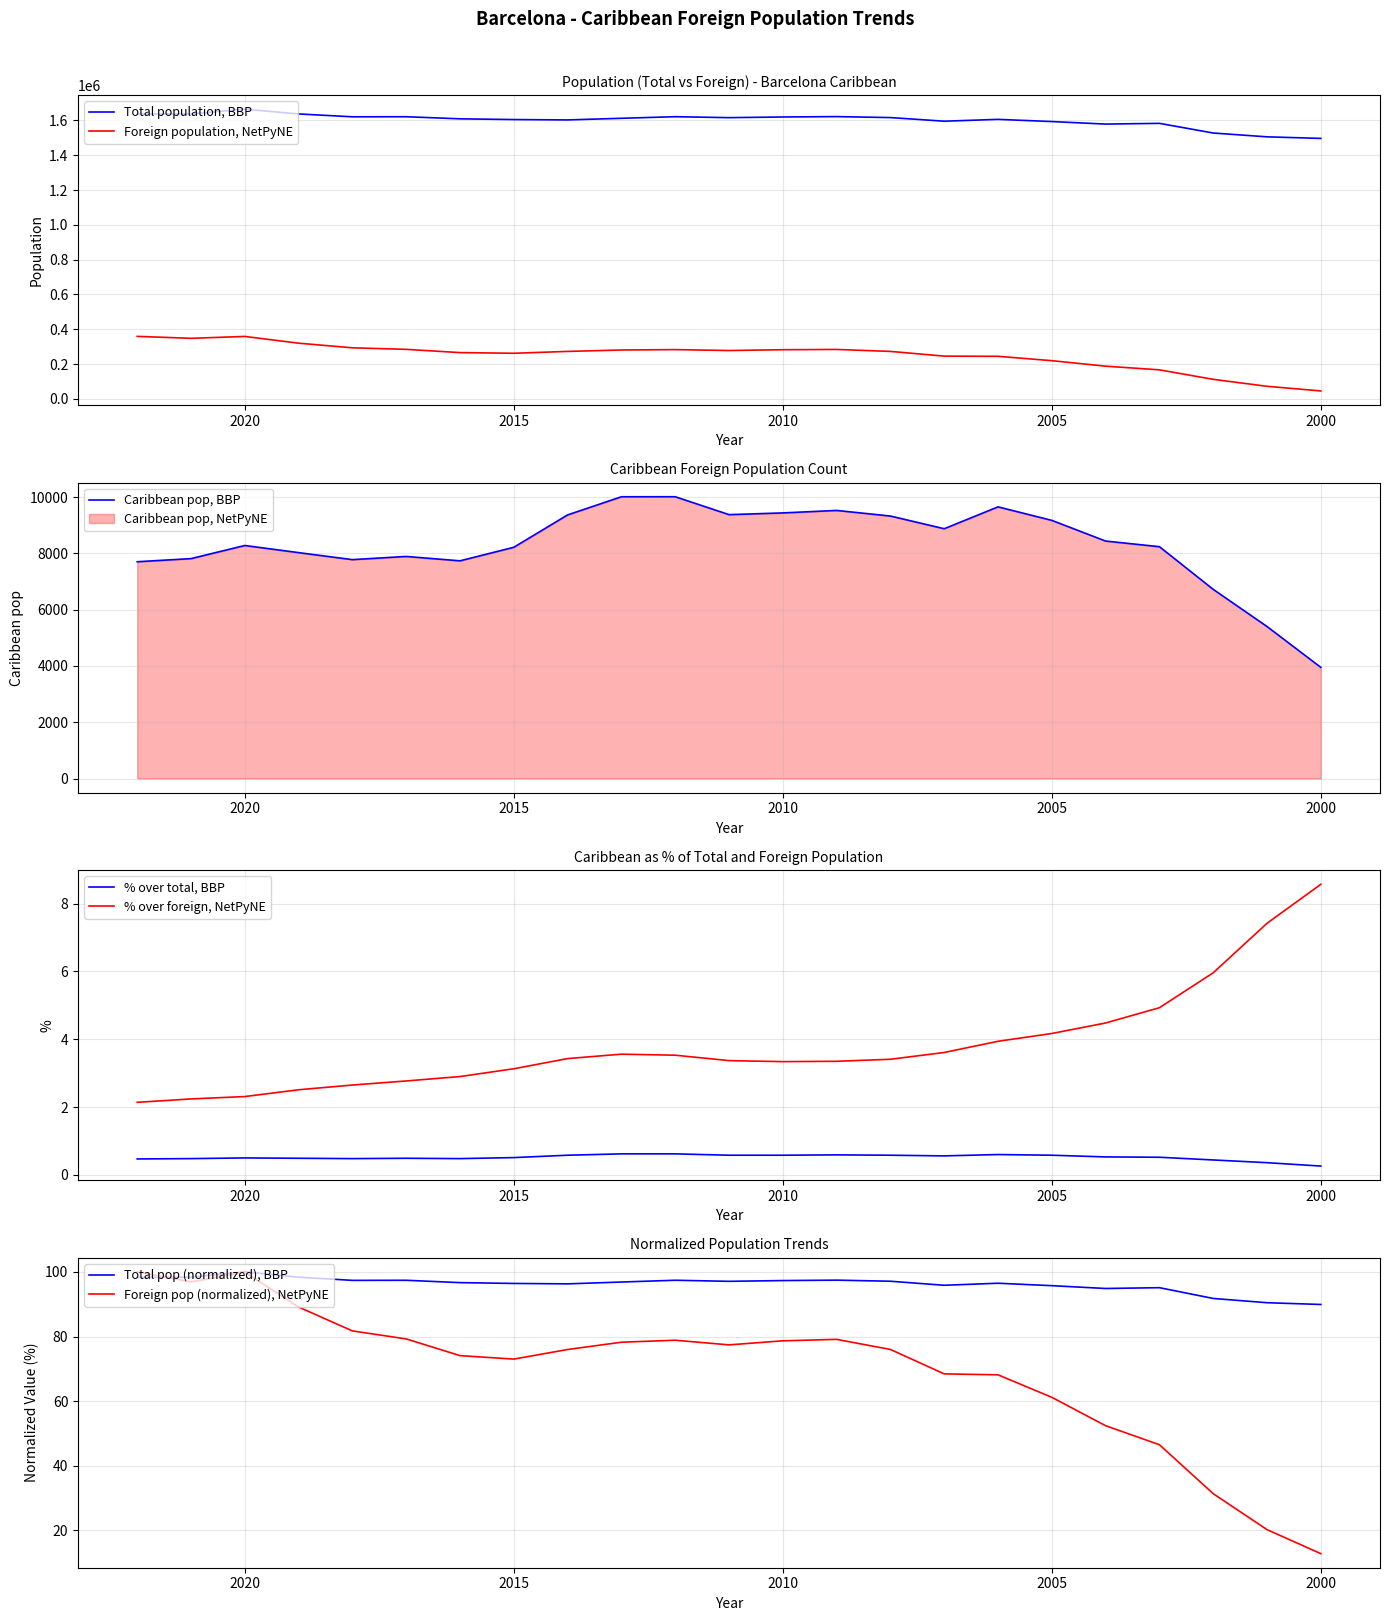

True or false: % over total and % over foreign cross at least once.

False